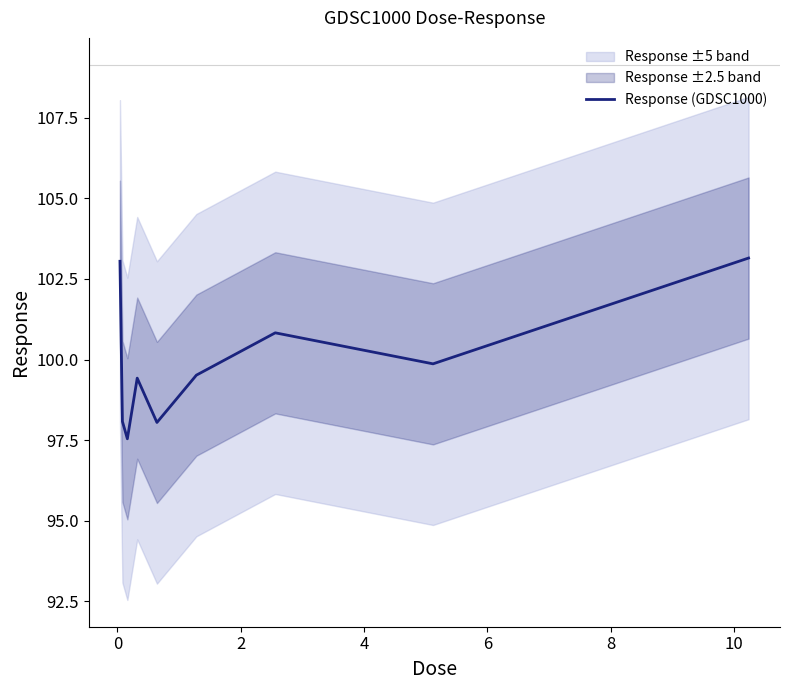

What is the highest value of the Response (GDSC1000) series?

103.1